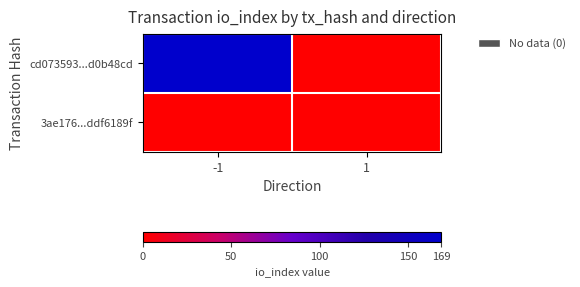

How many data points does each series have?

2